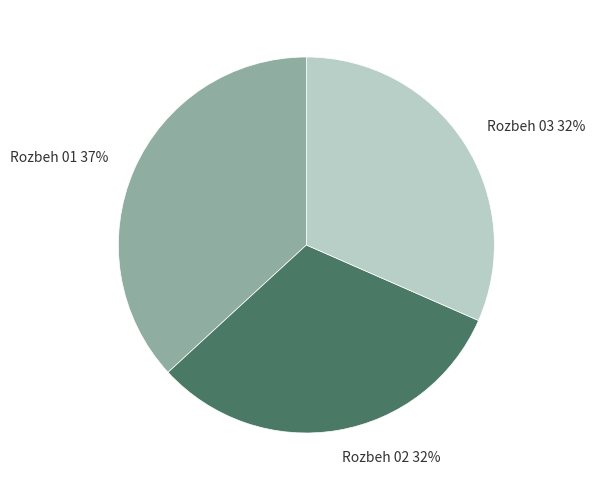

Between Rozbeh 01 and Rozbeh 03, which is larger?

Rozbeh 01